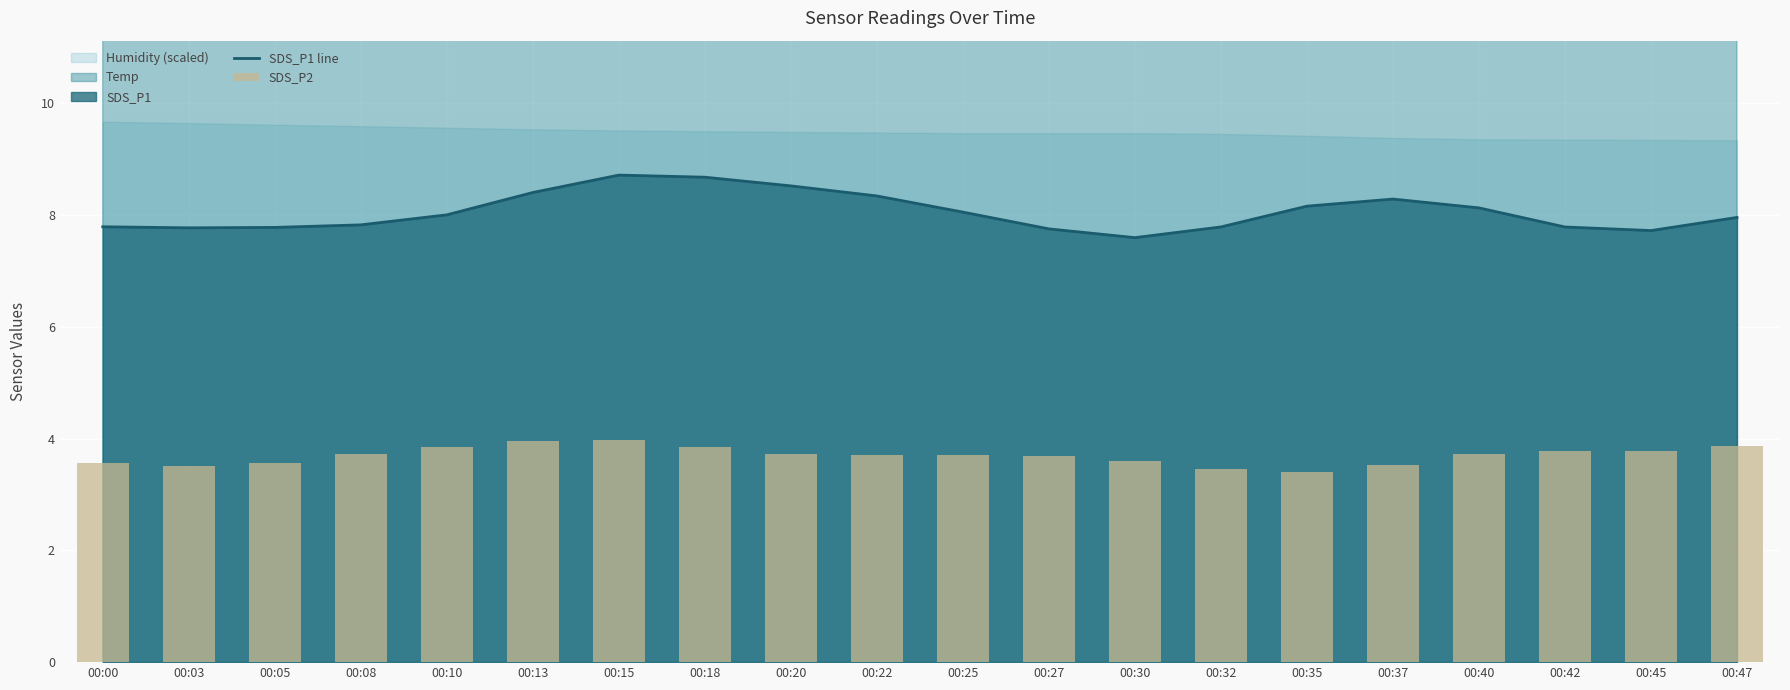

What is the difference between the maximum and minimum values in the SDS_P2 series?

0.6